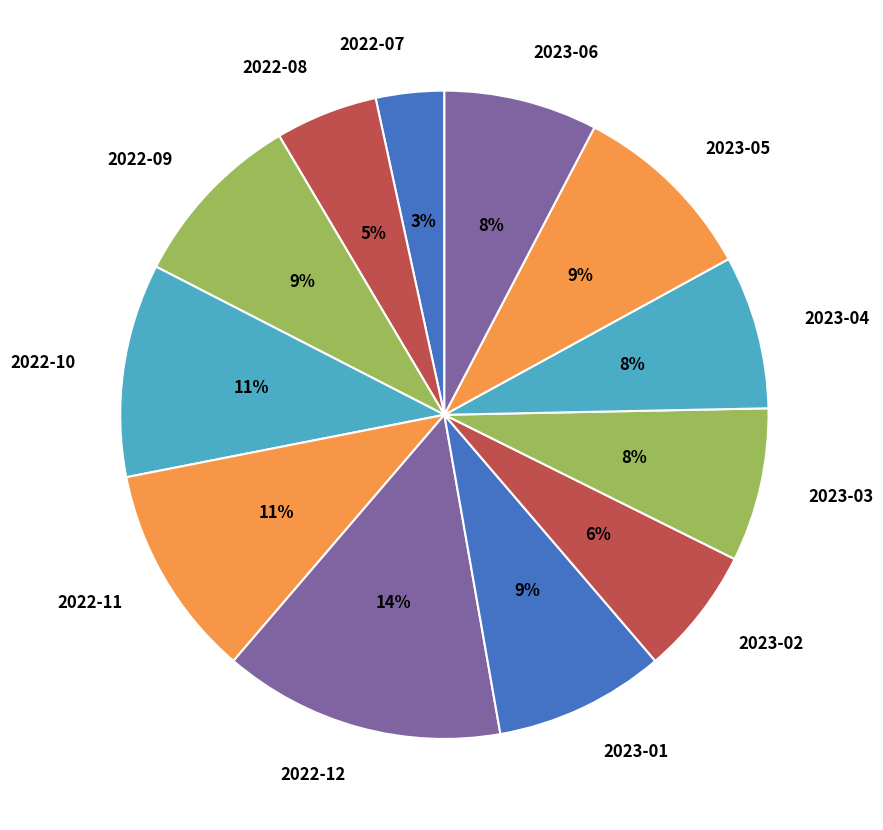

Combined, do 2022-10 and 2022-11 account for over 50%?

No